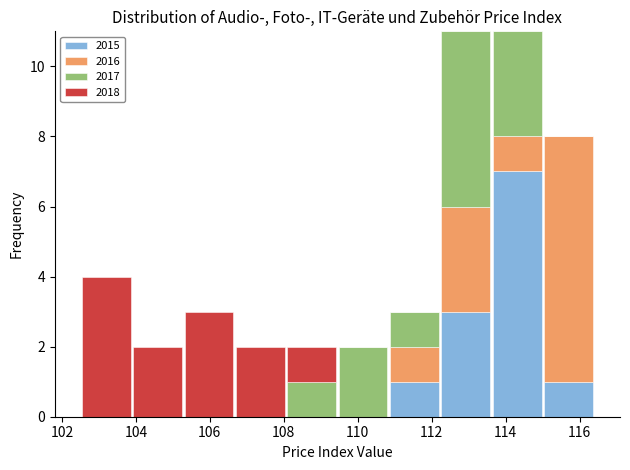

Reading left to right, transcribe this chart: for each stacked bar, give the range it covers on the x-axis and its total height. Neither the bar edges nor the heights are printed on the chart, so give them approximately, as read against the axes.

102.6 to 103.8: 4
103.8 to 105.2: 2
105.2 to 106.6: 3
106.6 to 108.0: 2
108.0 to 109.4: 2
109.4 to 110.8: 2
110.8 to 112.2: 3
112.2 to 113.6: 11
113.6 to 115.0: 11
115.0 to 116.4: 8